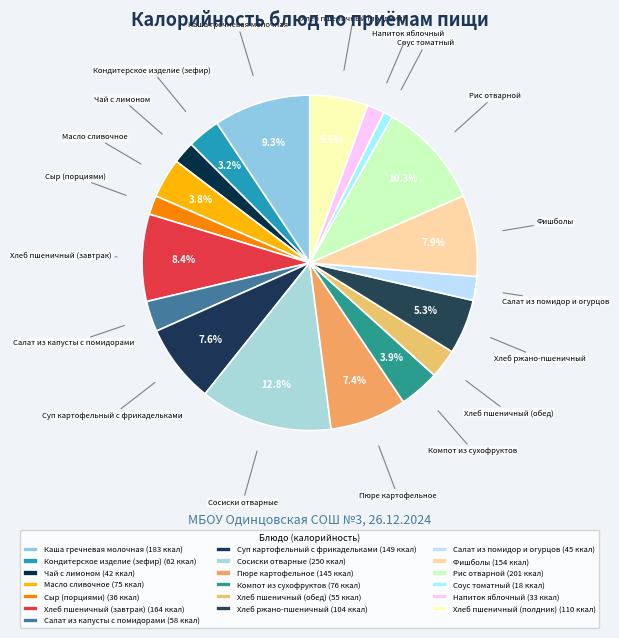

How many slices are in this pie chart?

19